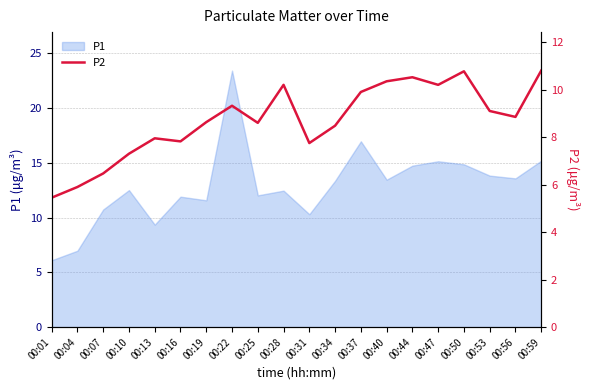

What is the smallest value displayed?

5.5